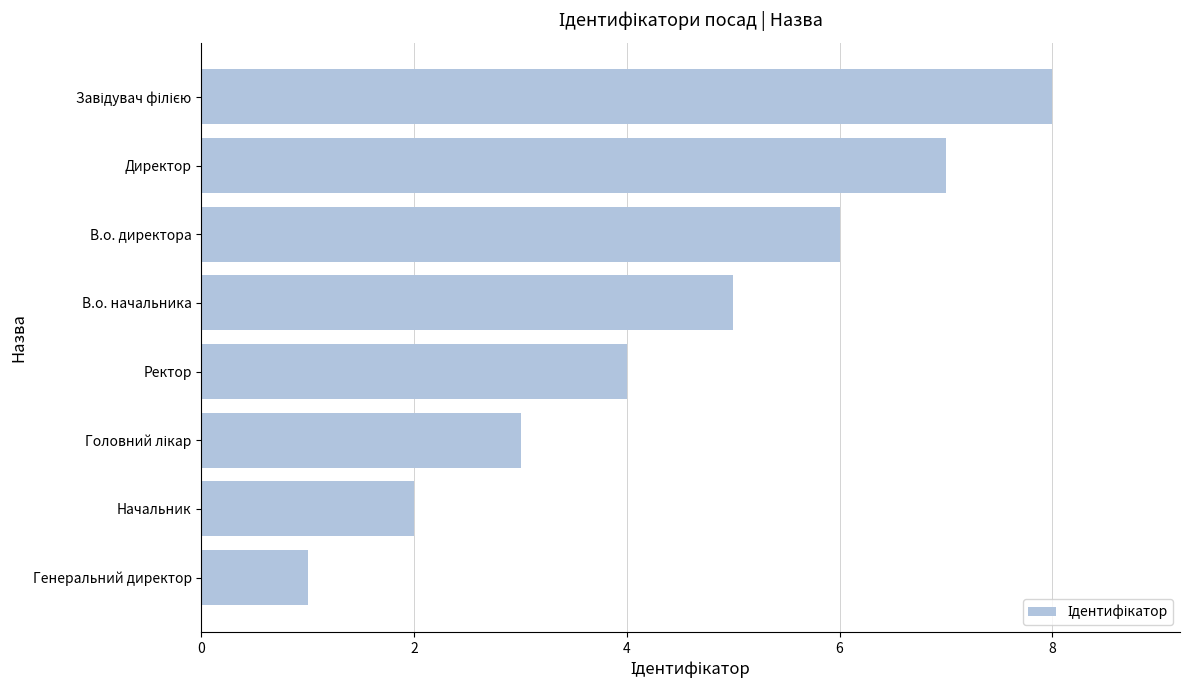

What is the smallest value displayed?

1